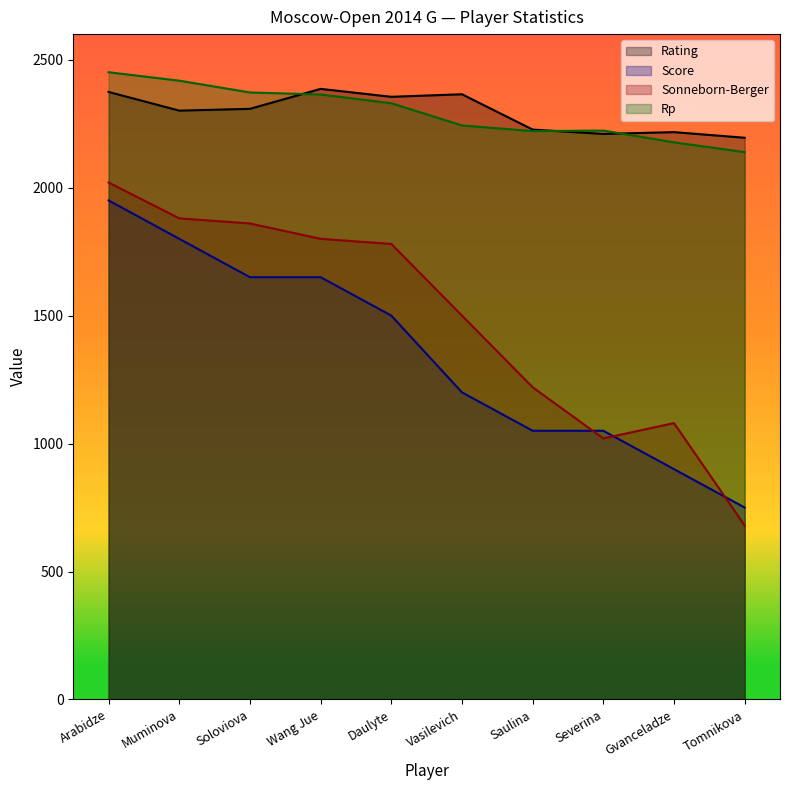

At which label does Score first exceed 1500?

Arabidze